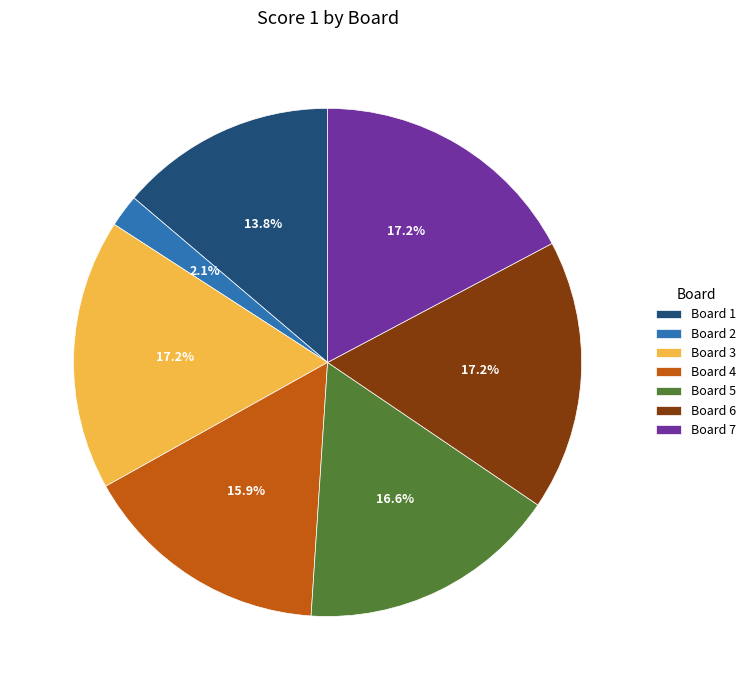

Does any single category account for the majority?

No